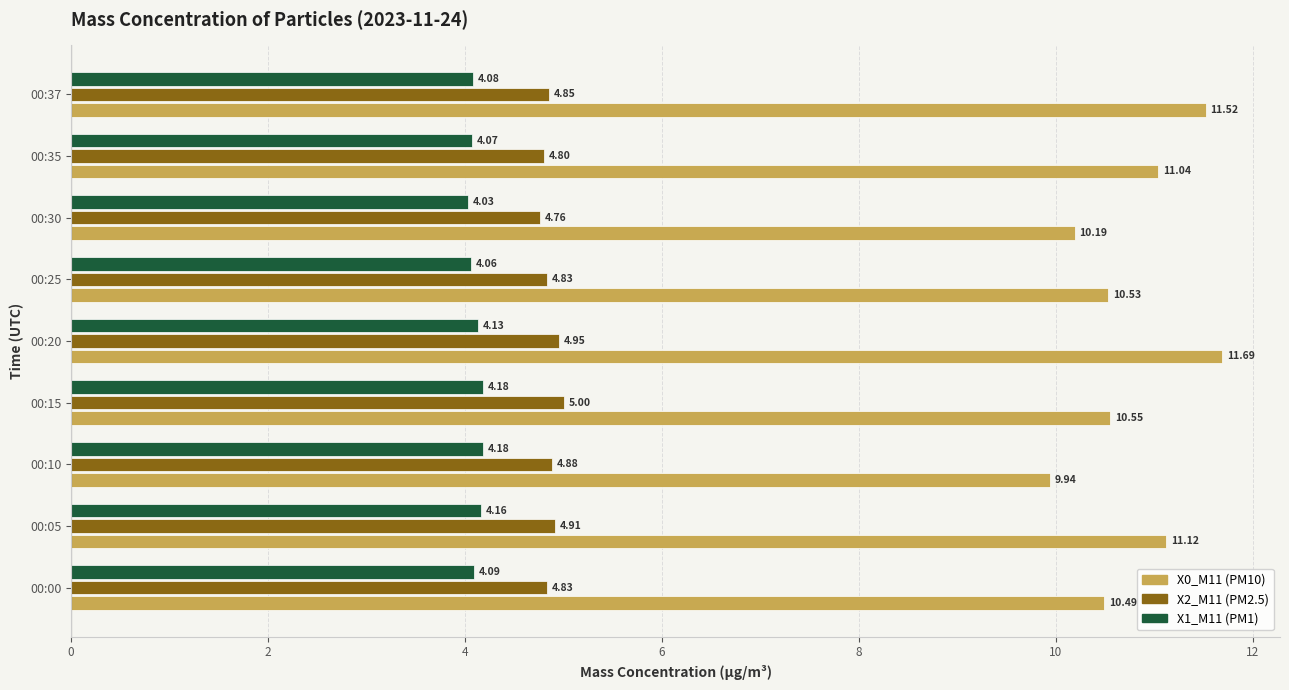

How many data points does each series have?

9